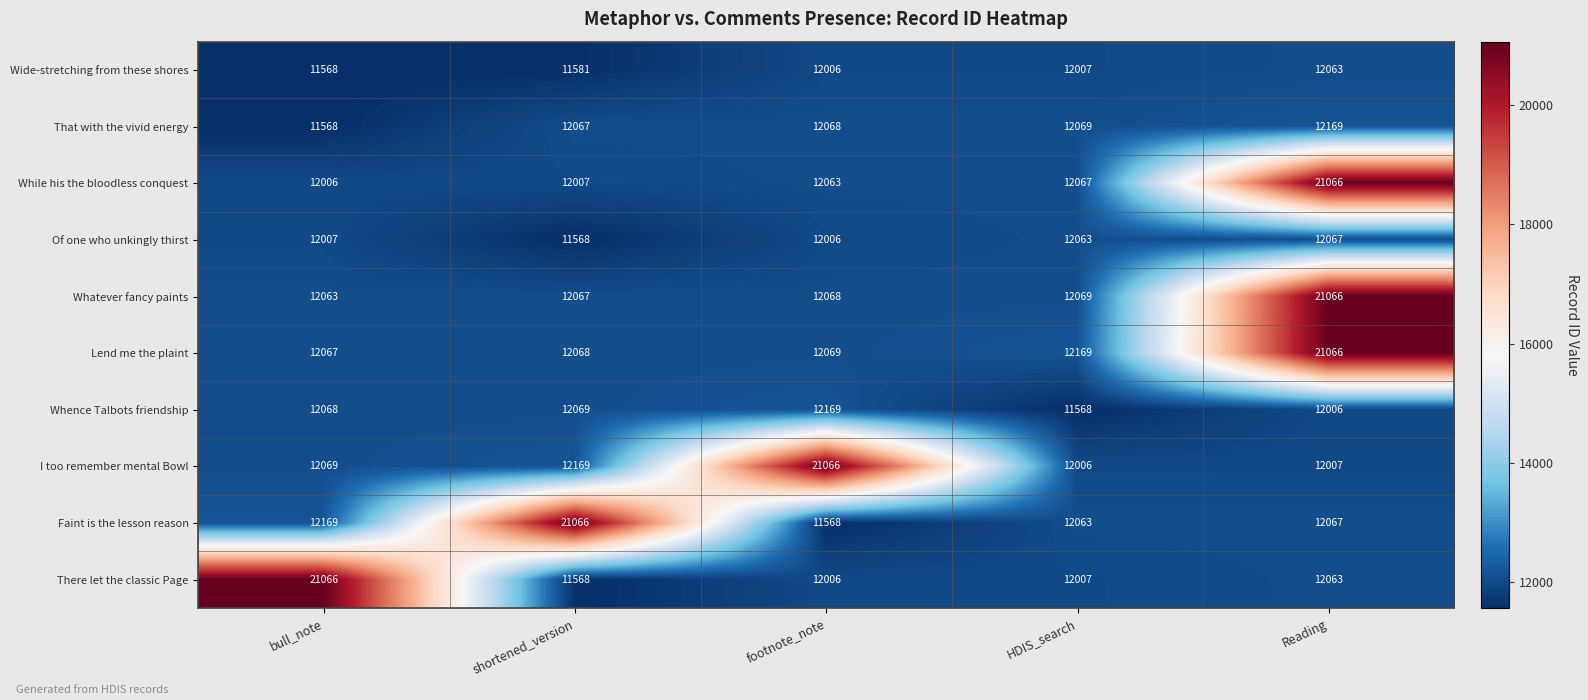

List the labels in order of Wide-stretching from these shores value, smallest first.

bull_note, shortened_version, footnote_note, HDIS_search, Reading